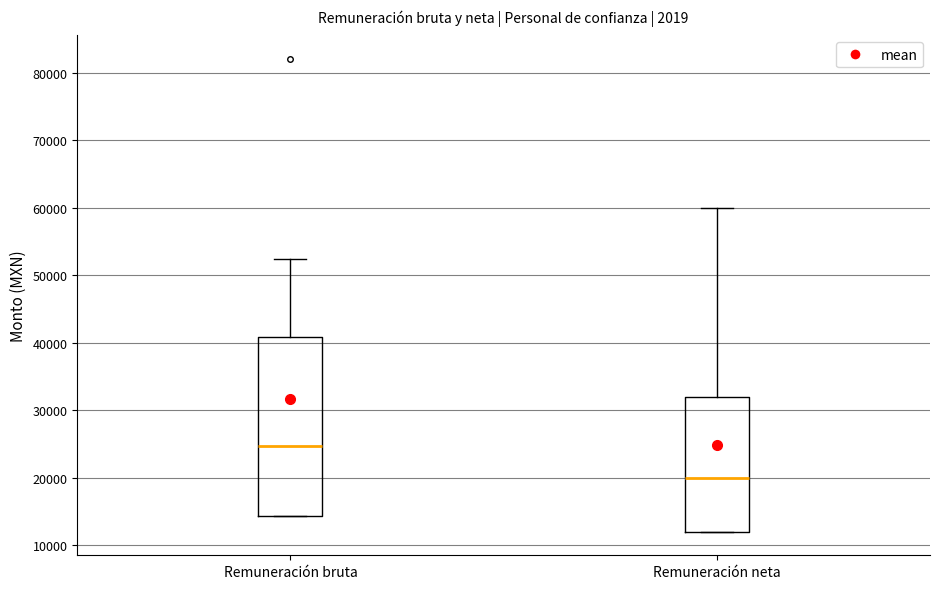

Comparing the boxes themselves (not the whiskers), which one is the tallest?

Remuneración bruta